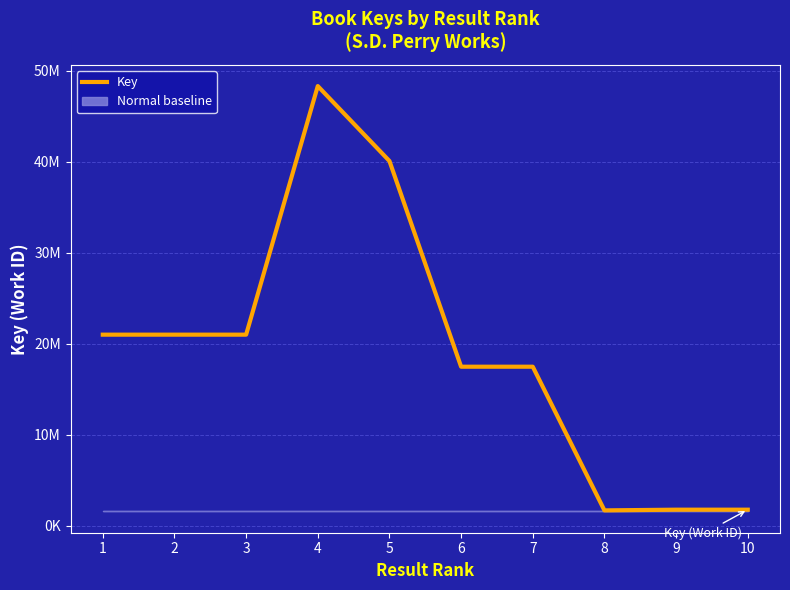

Rank the categories by value from highest to lowest.

4, 5, 2, 1, 3, 6, 7, 10, 9, 8